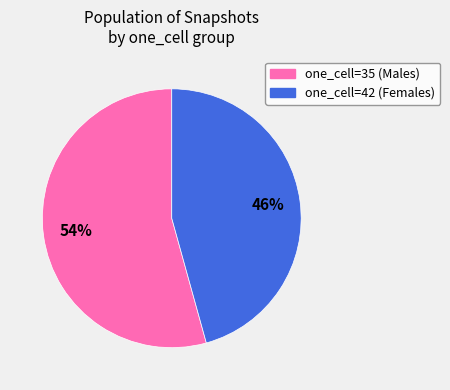

To the nearest percent, what portion does one_cell=35 represent?

54%